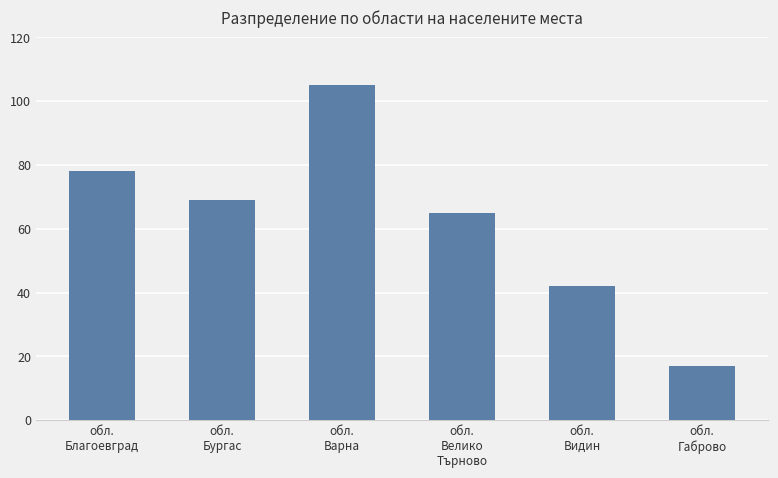

Reading left to right, extract all data points from this chart.

78	69	105	65	42	17